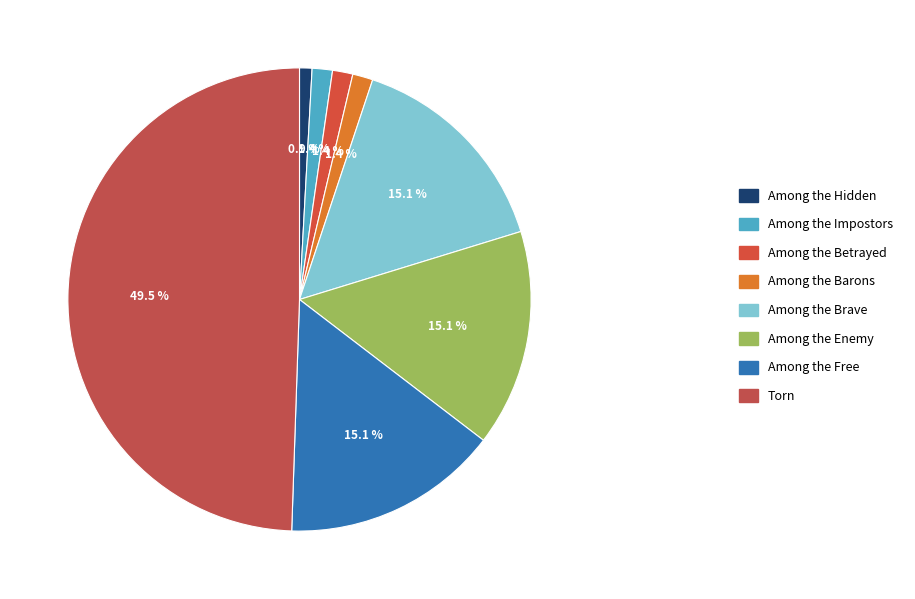

To the nearest percent, what is the difference between the largest and smallest slice percentages?

49%